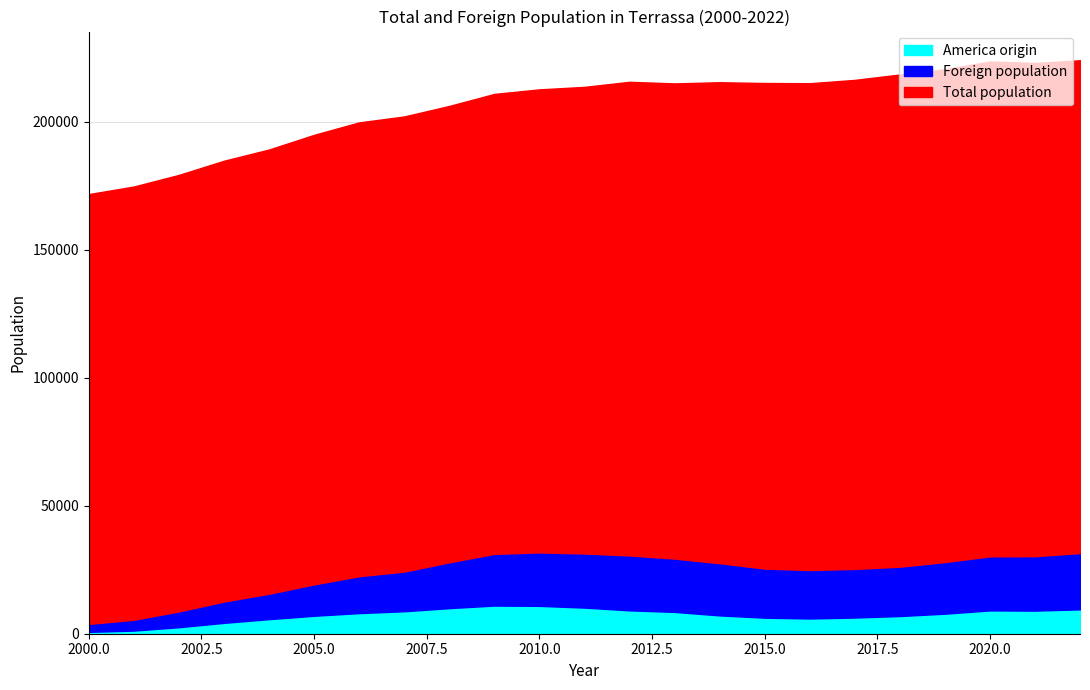

List the series in order of their peak value, highest first.

Total population, Foreign population, America origin